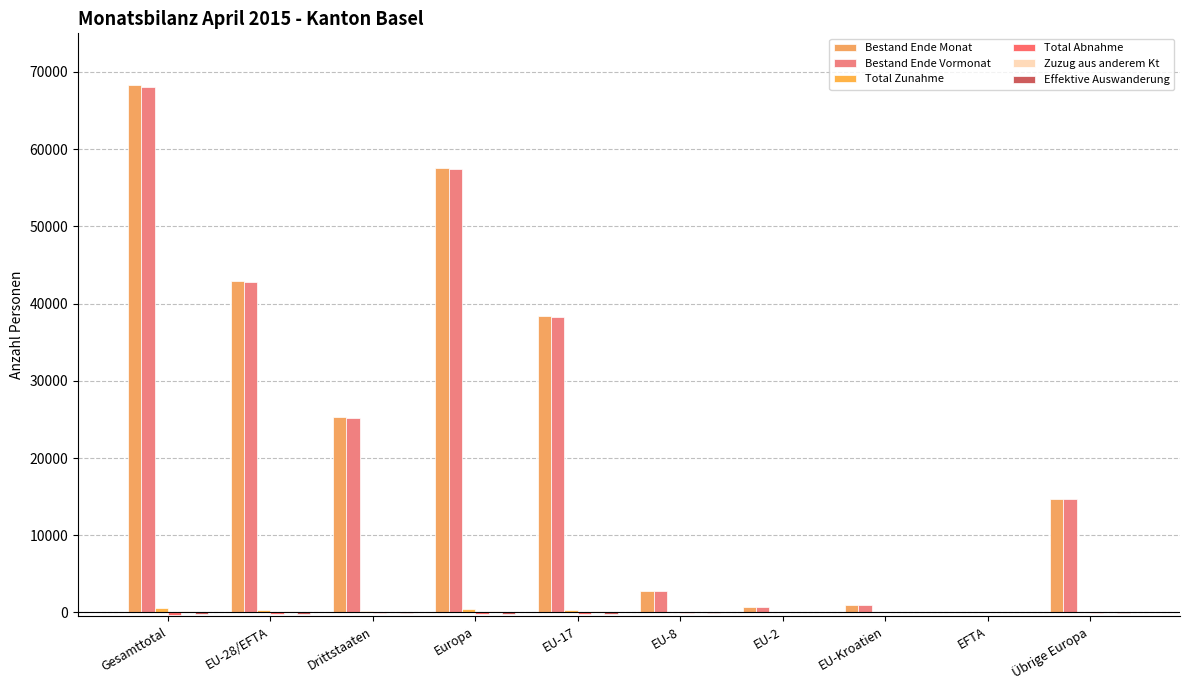

Reading left to right, list all the values displayed in this chart.

Bestand Ende Monat: 68249	42968	25281	57622	38440	2759	653	997	119	14654
Bestand Ende Vormonat: 68041	42794	25247	57433	38304	2726	645	1001	118	14639
Total Zunahme: 566	377	189	435	326	42	7	1	1	58
Total Abnahme: -339	-204	-135	-231	-182	-18	-1	-2	-1	-27
Zuzug aus anderem Kt: 177	150	27	158	125	20	3	1	1	8
Effektive Auswanderung: -258	-156	-102	-173	-138	-16	-1	0	-1	-17